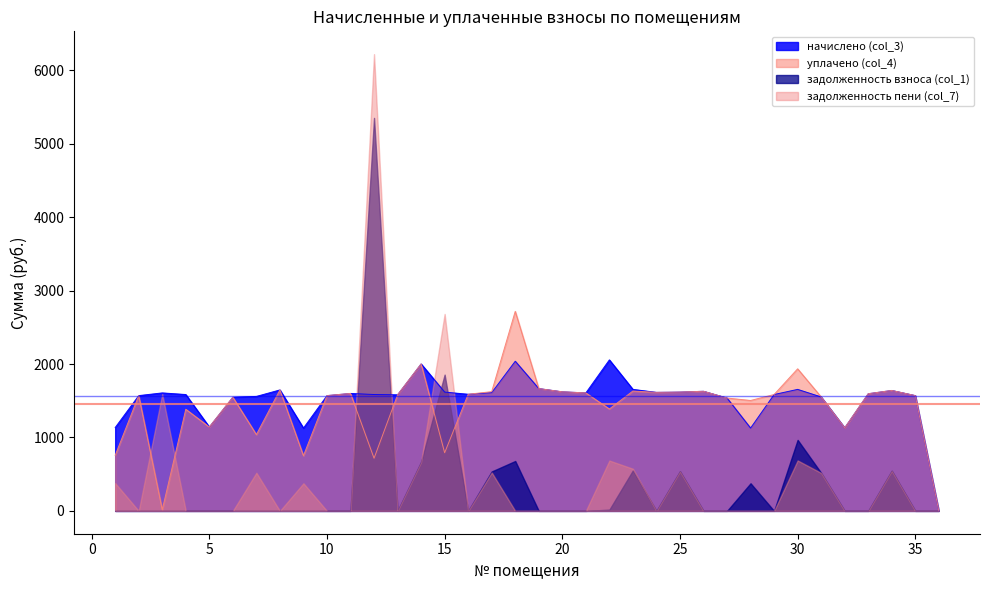

True or false: уплачено (col_4) and начислено (col_3) intersect in this chart.

False